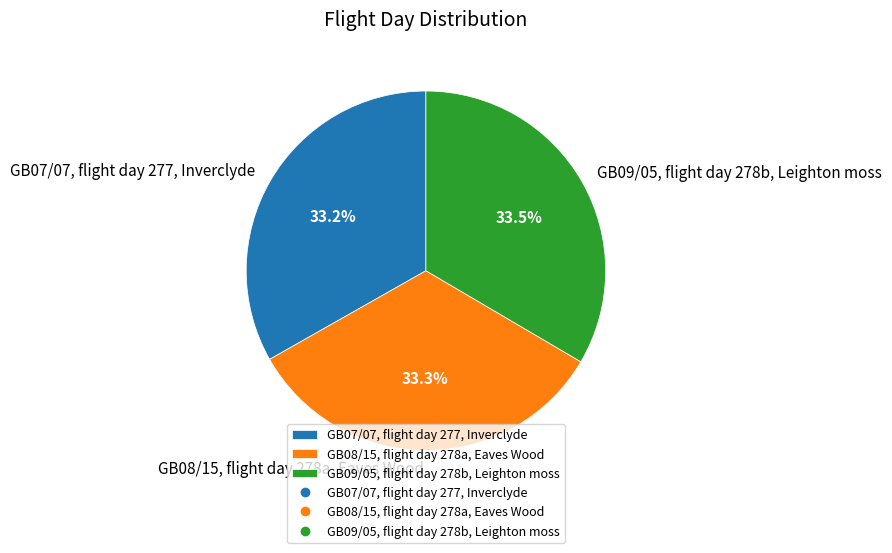

Combined, do GB07/07, flight day 277, Inverclyde and GB08/15, flight day 278a, Eaves Wood account for over 50%?

Yes